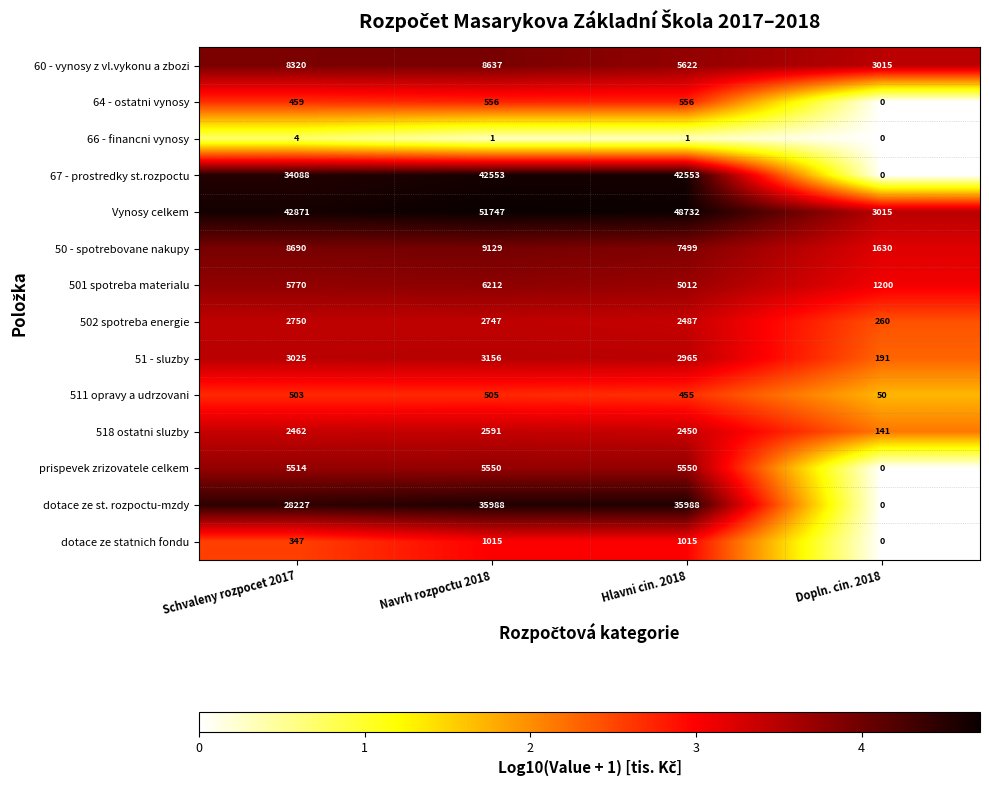

The value of 501 spotreba materialu at Schvaleny rozpocet 2017 is 5770. True or false?

True